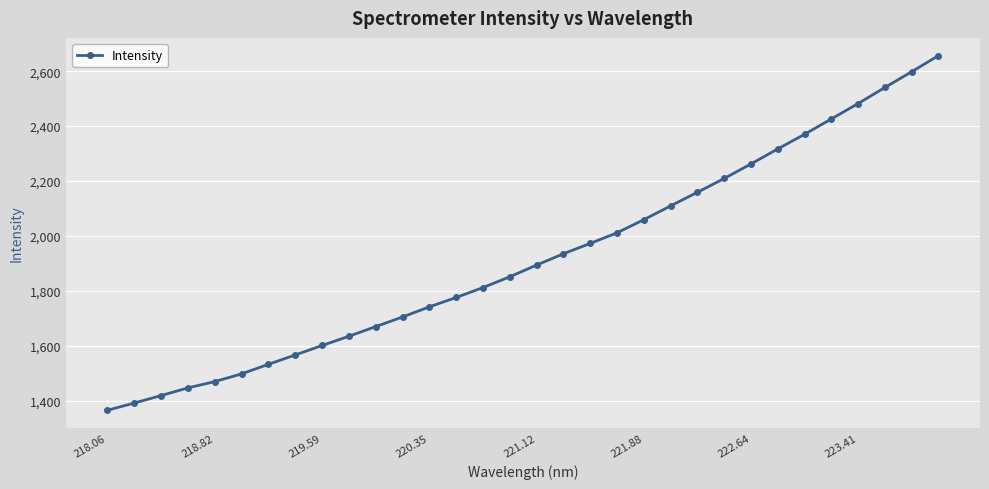

How many lines are shown in the chart?

1